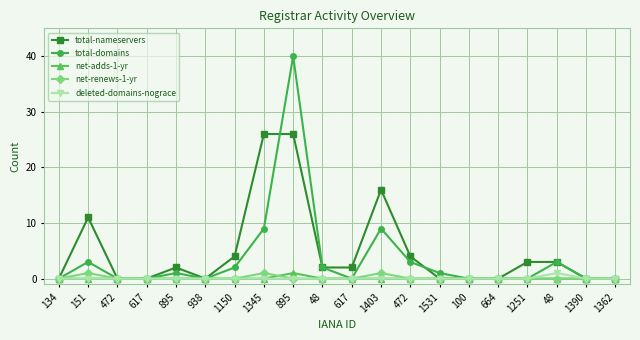

Is the value of total-domains at 472 greater than the value of total-nameservers at 938?

No